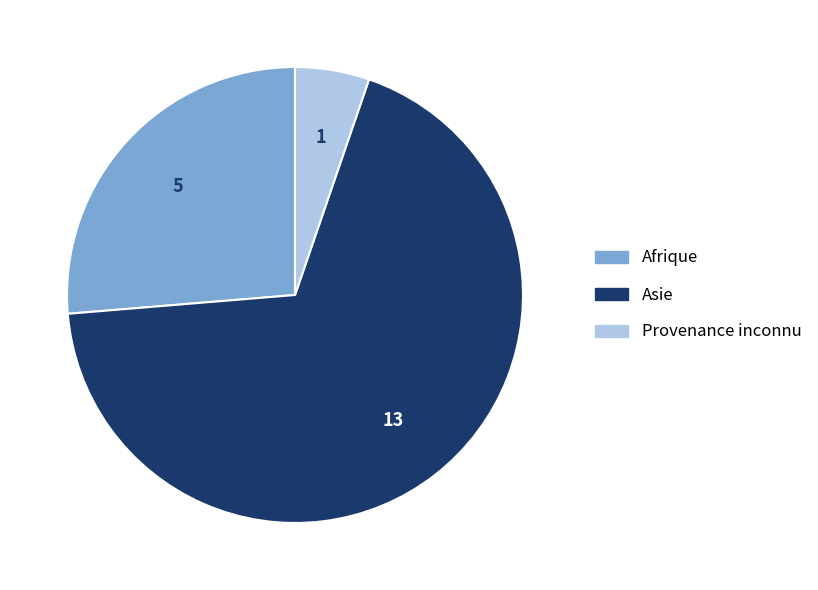

Which slice is the smallest?

Provenance inconnu